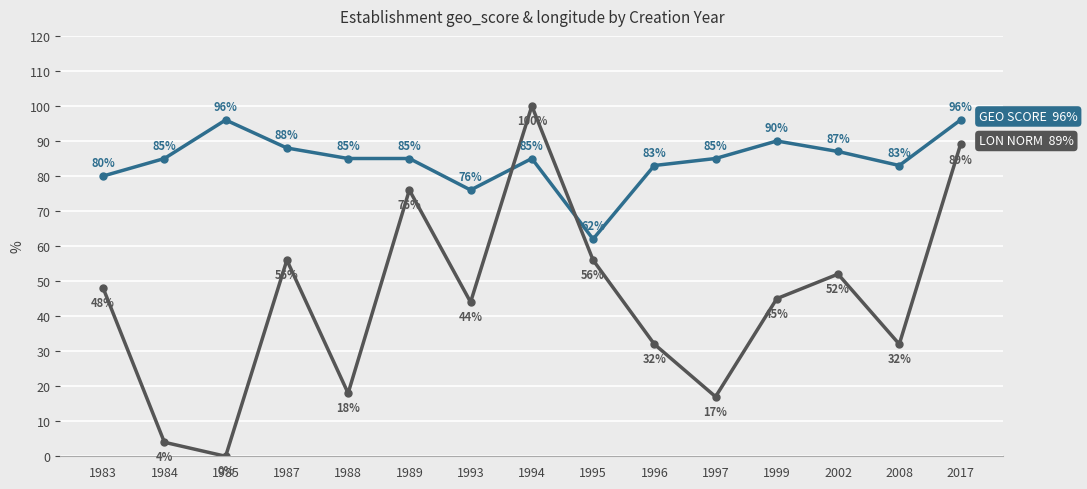

What is the spread (max minus min) of values at 1997?

68